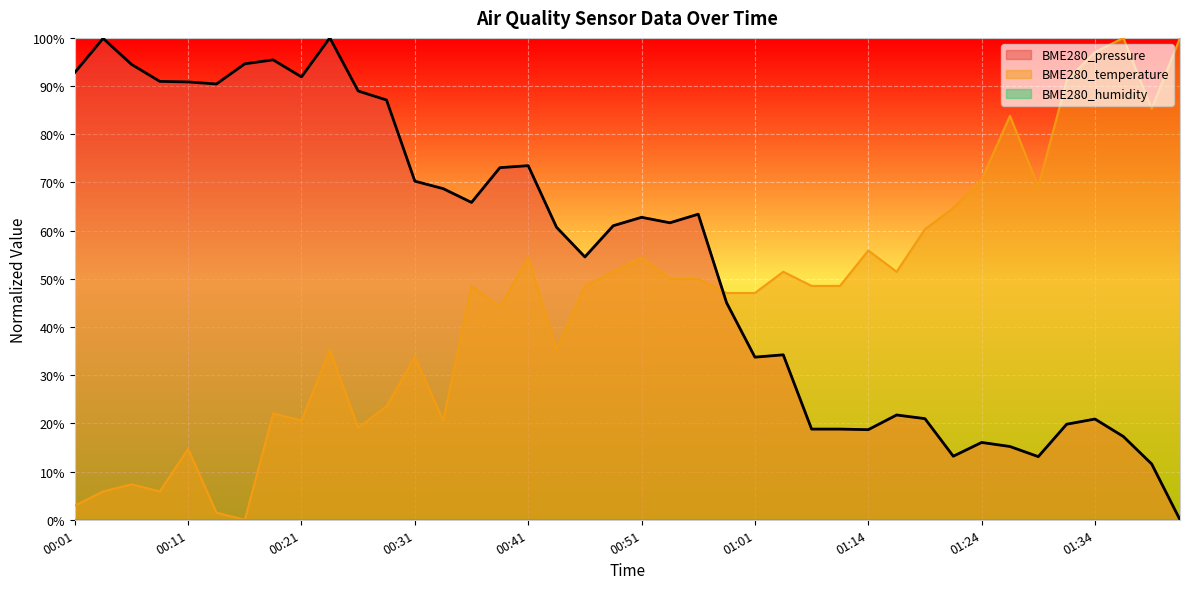

What position from the left is 00:14?

6